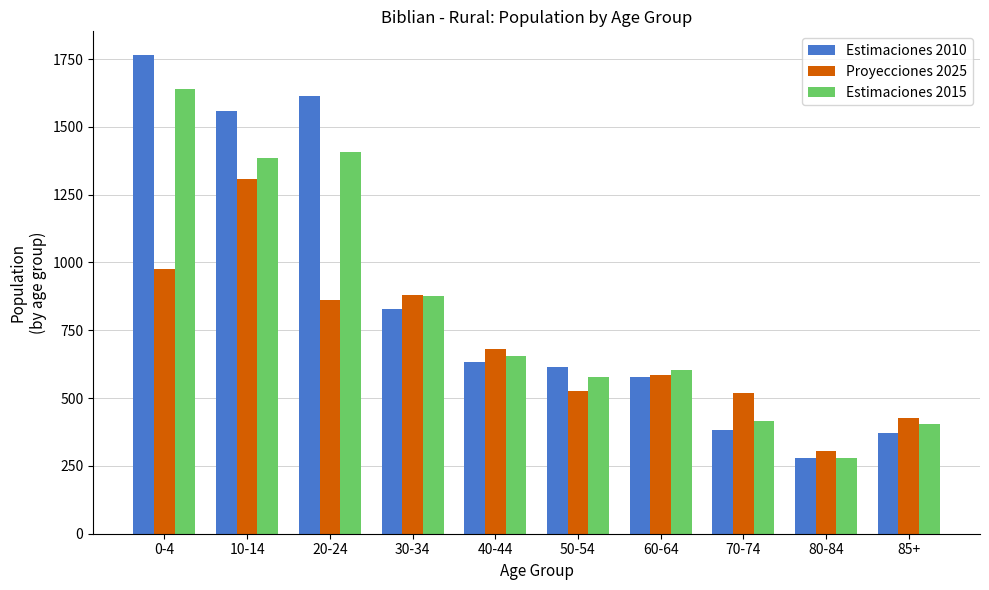

How many values in the Proyecciones 2025 series are below 682?

5